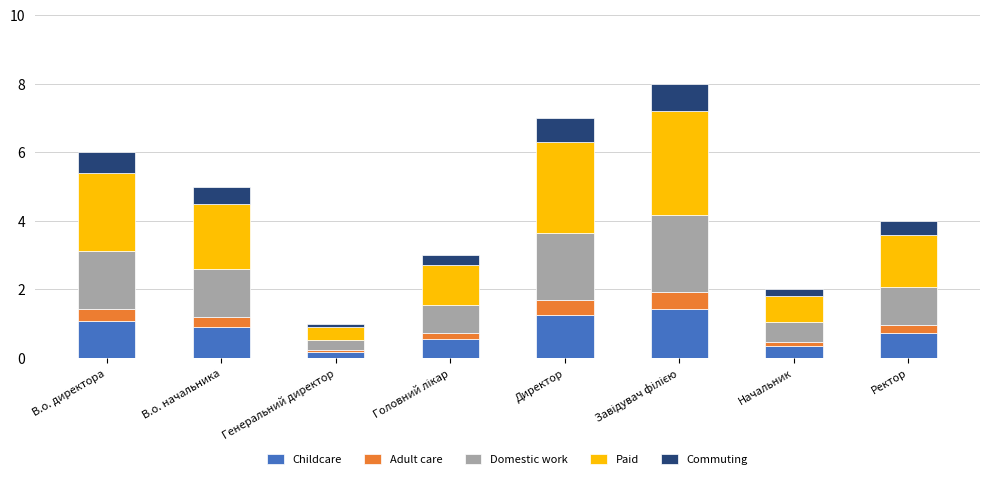

What is the highest value of the Childcare series?

1.4